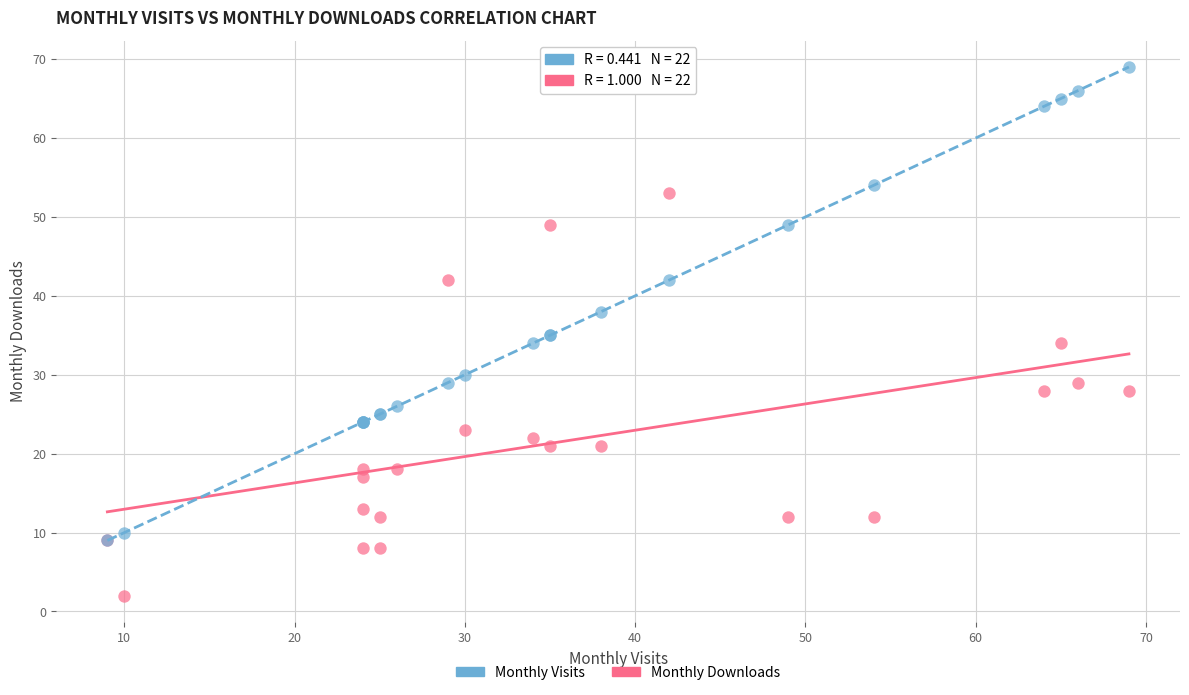

In the Monthly Visits series, what Y value is closest to 39?

38